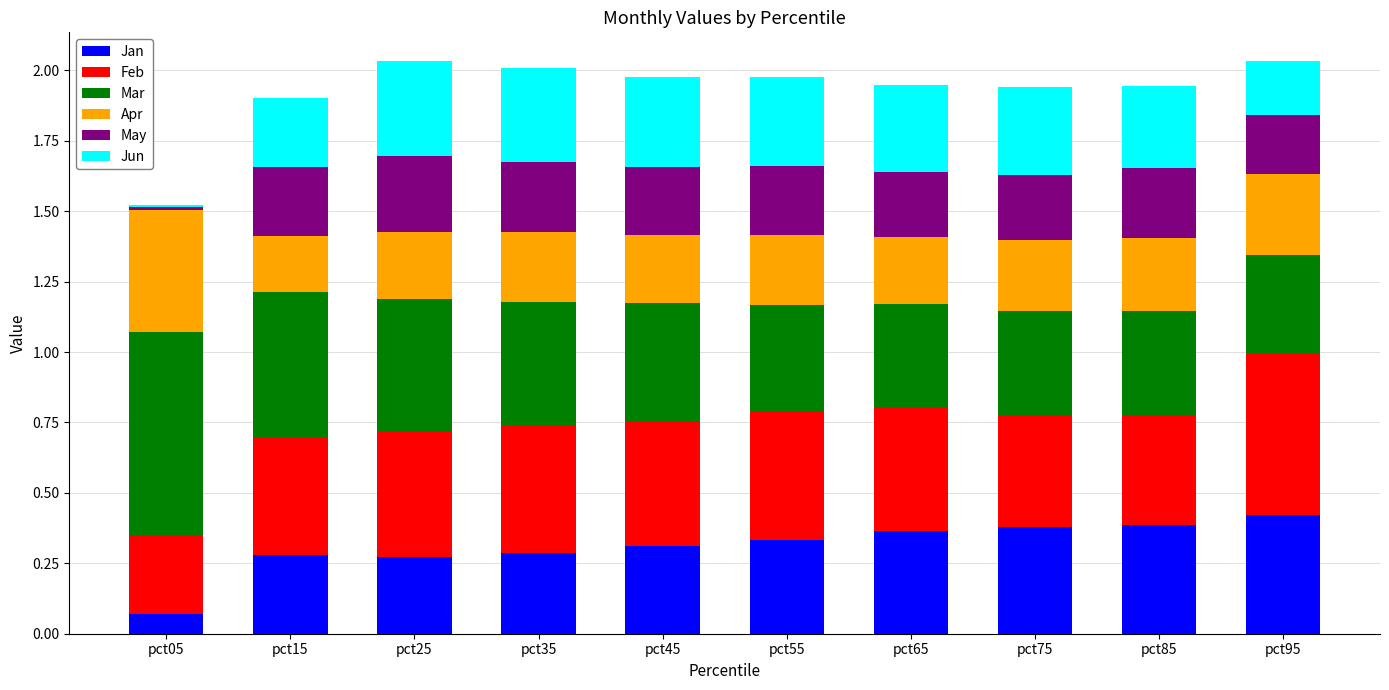

What is the sum of all May values?

2.2